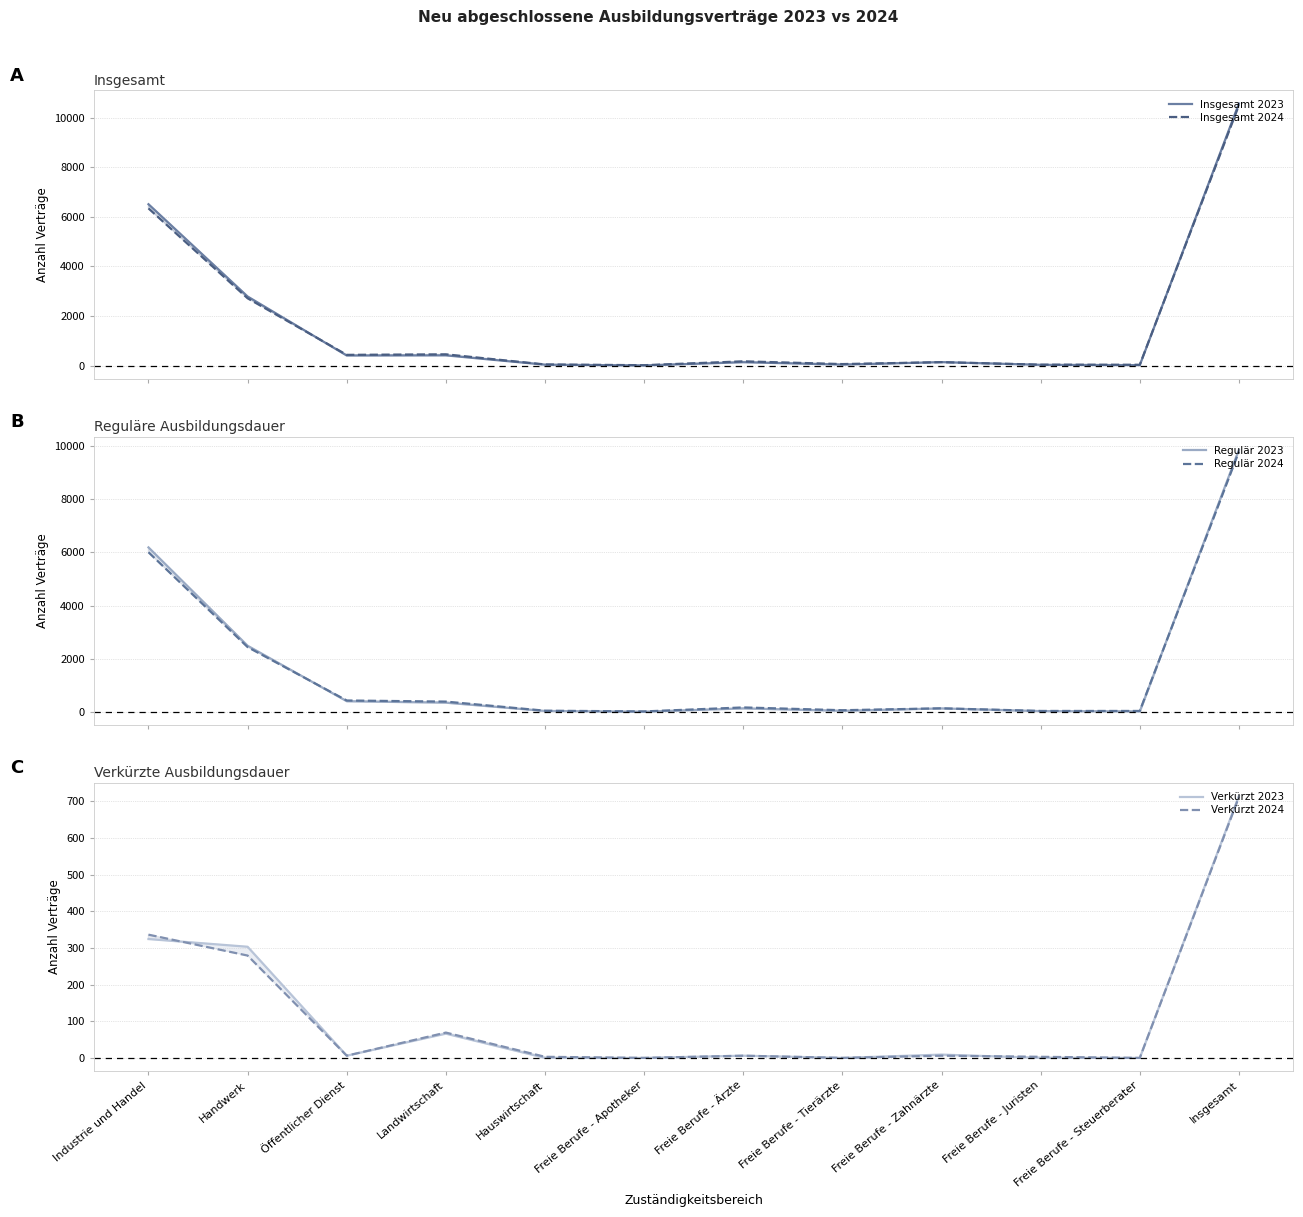

What is the spread (max minus min) of values at Landwirtschaft?

393